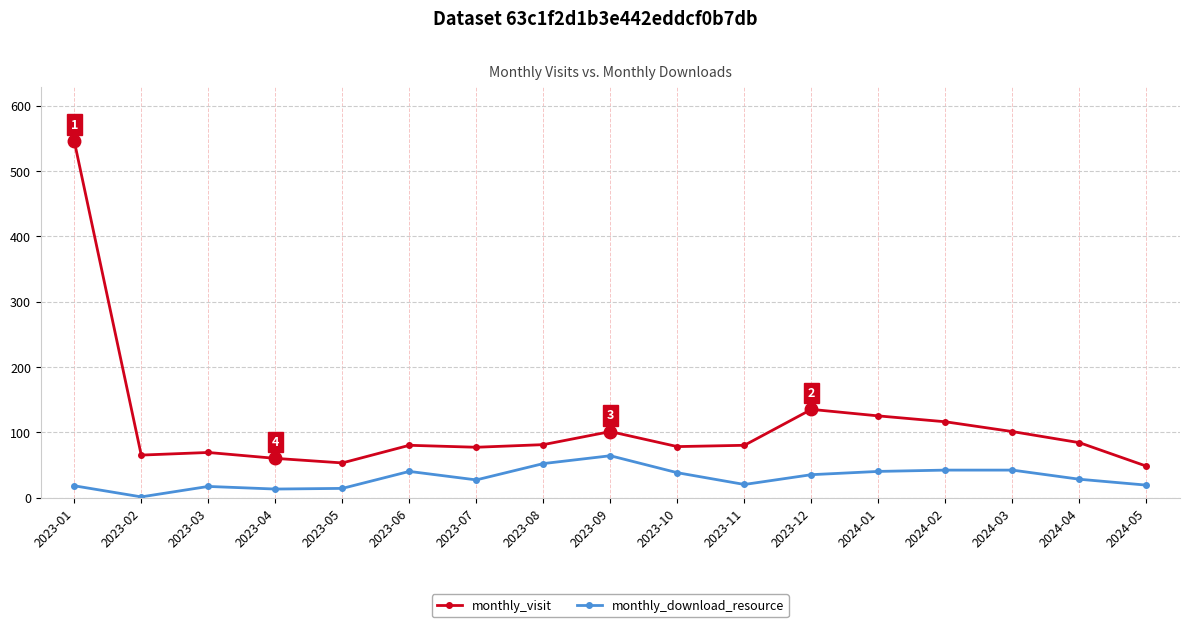

True or false: monthly_visit and monthly_download_resource intersect in this chart.

False